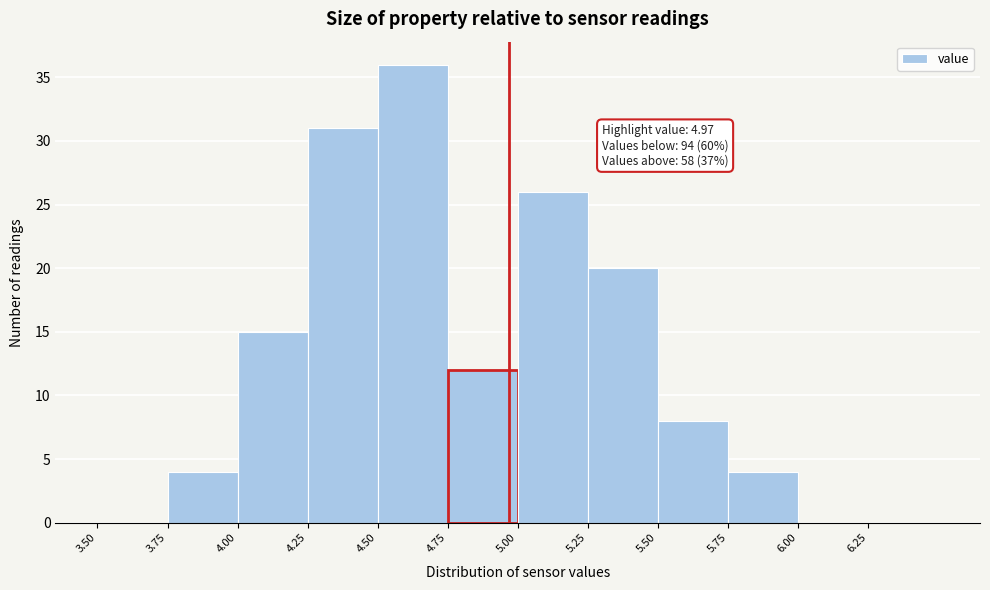

Which range on the x-axis has the tallest bar?

4.50 to 4.75